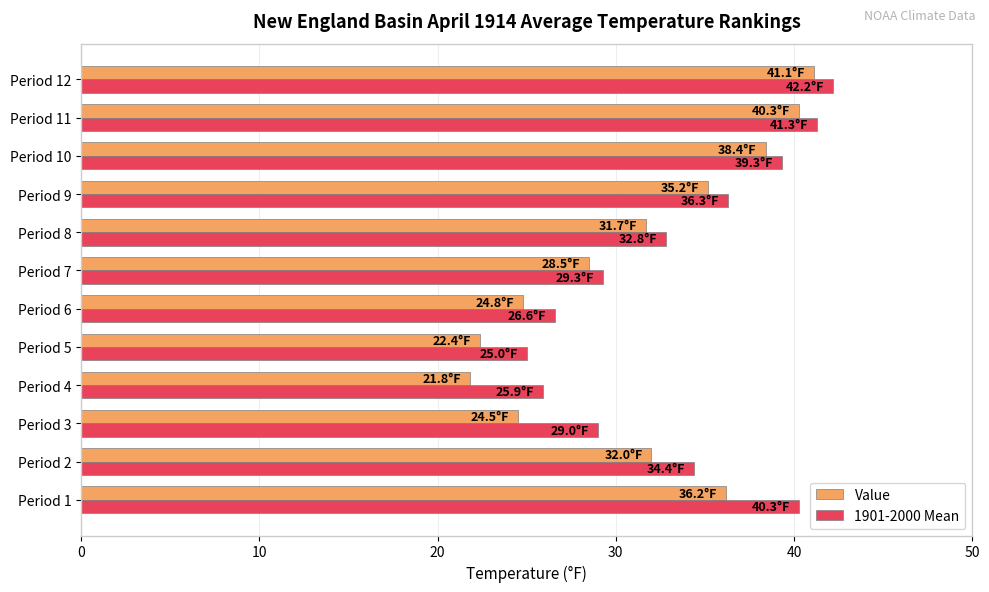

What is the maximum value shown in the chart?

42.2